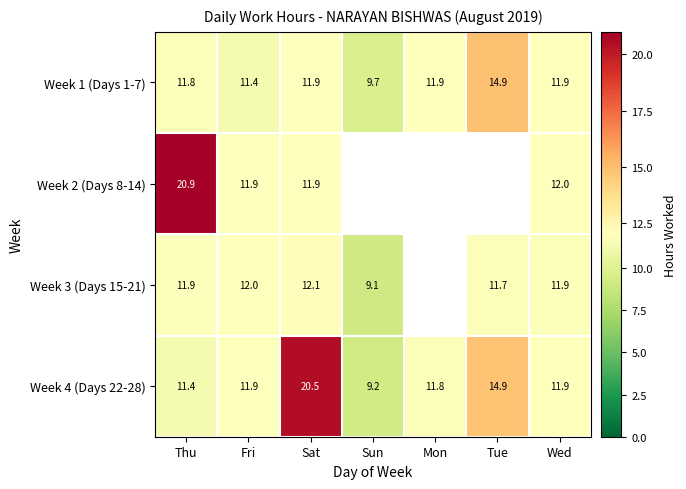

Which label corresponds to the largest value in the chart?

Thu